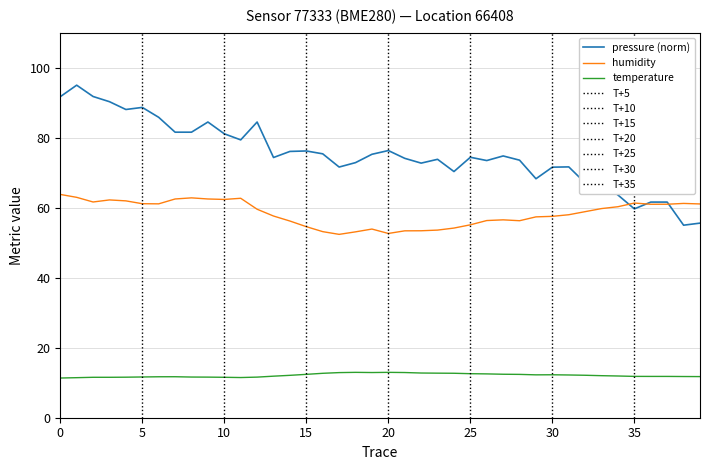

True or false: humidity and temperature cross at least once.

False